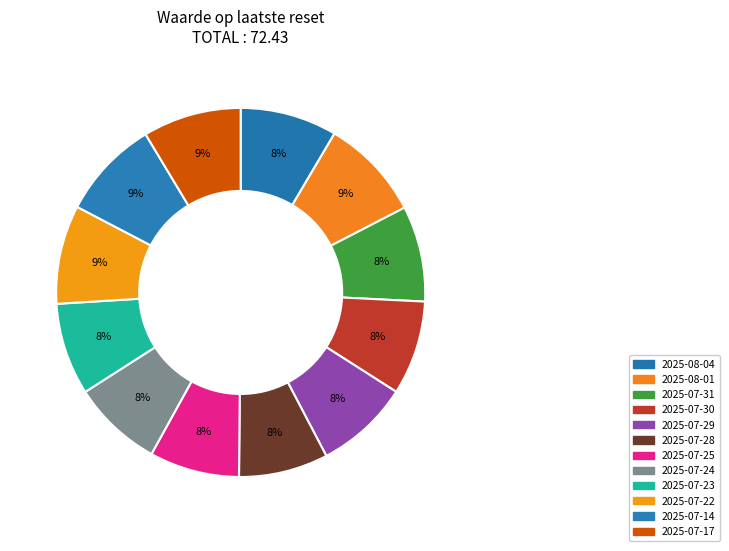

How many slices are in this pie chart?

12